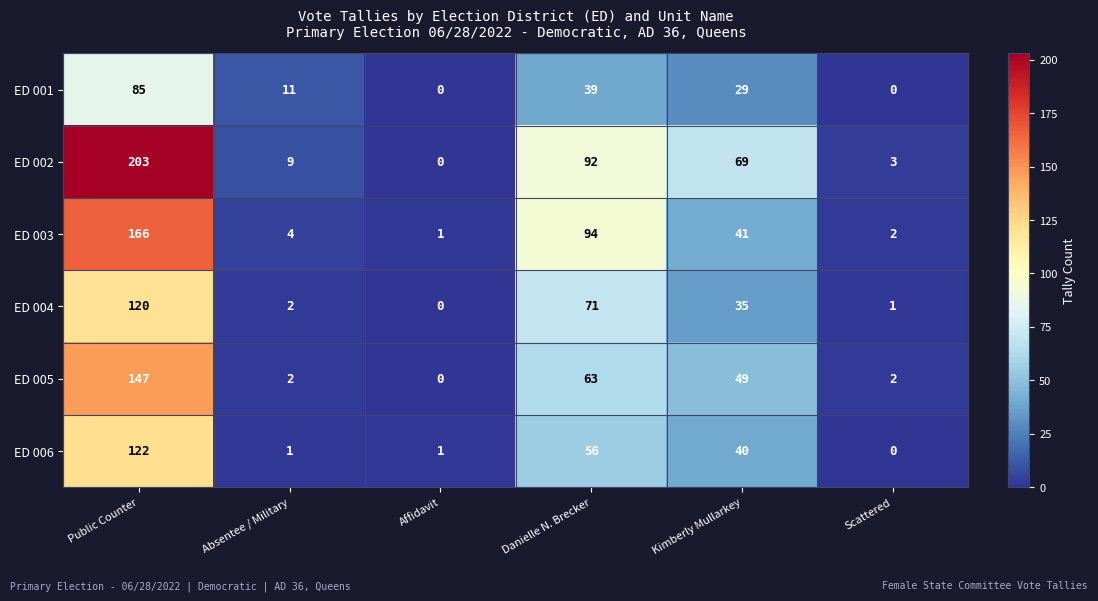

Is it true that ED 001 equals -57 at Affidavit?

False